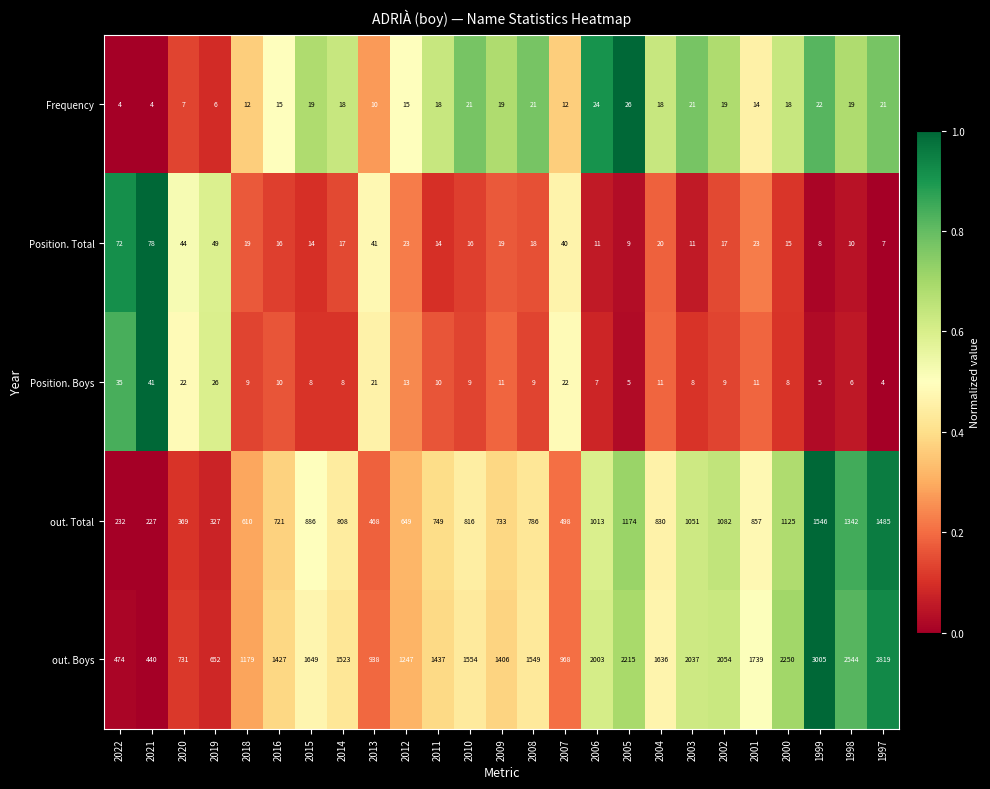

What is the minimum value shown in the chart?

4